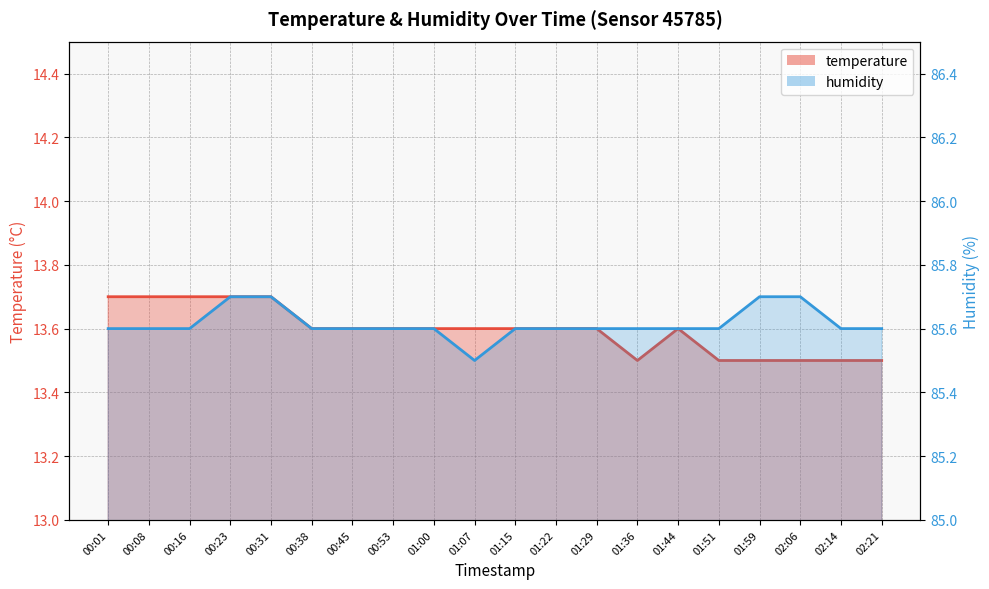

How many distinct data groups are displayed?

2